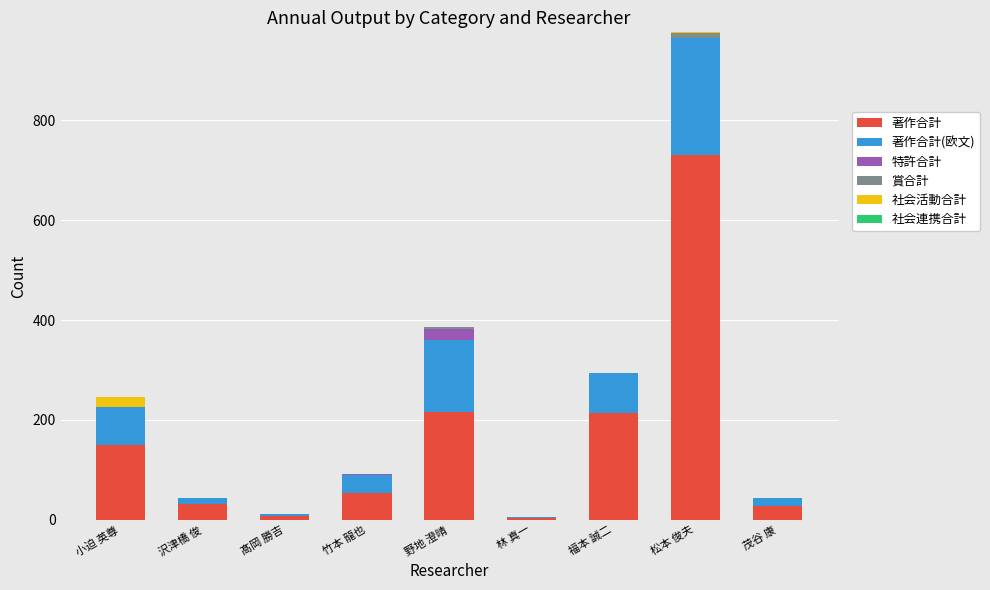

True or false: 著作合計 has a value of 731 at 松本 俊夫.

True